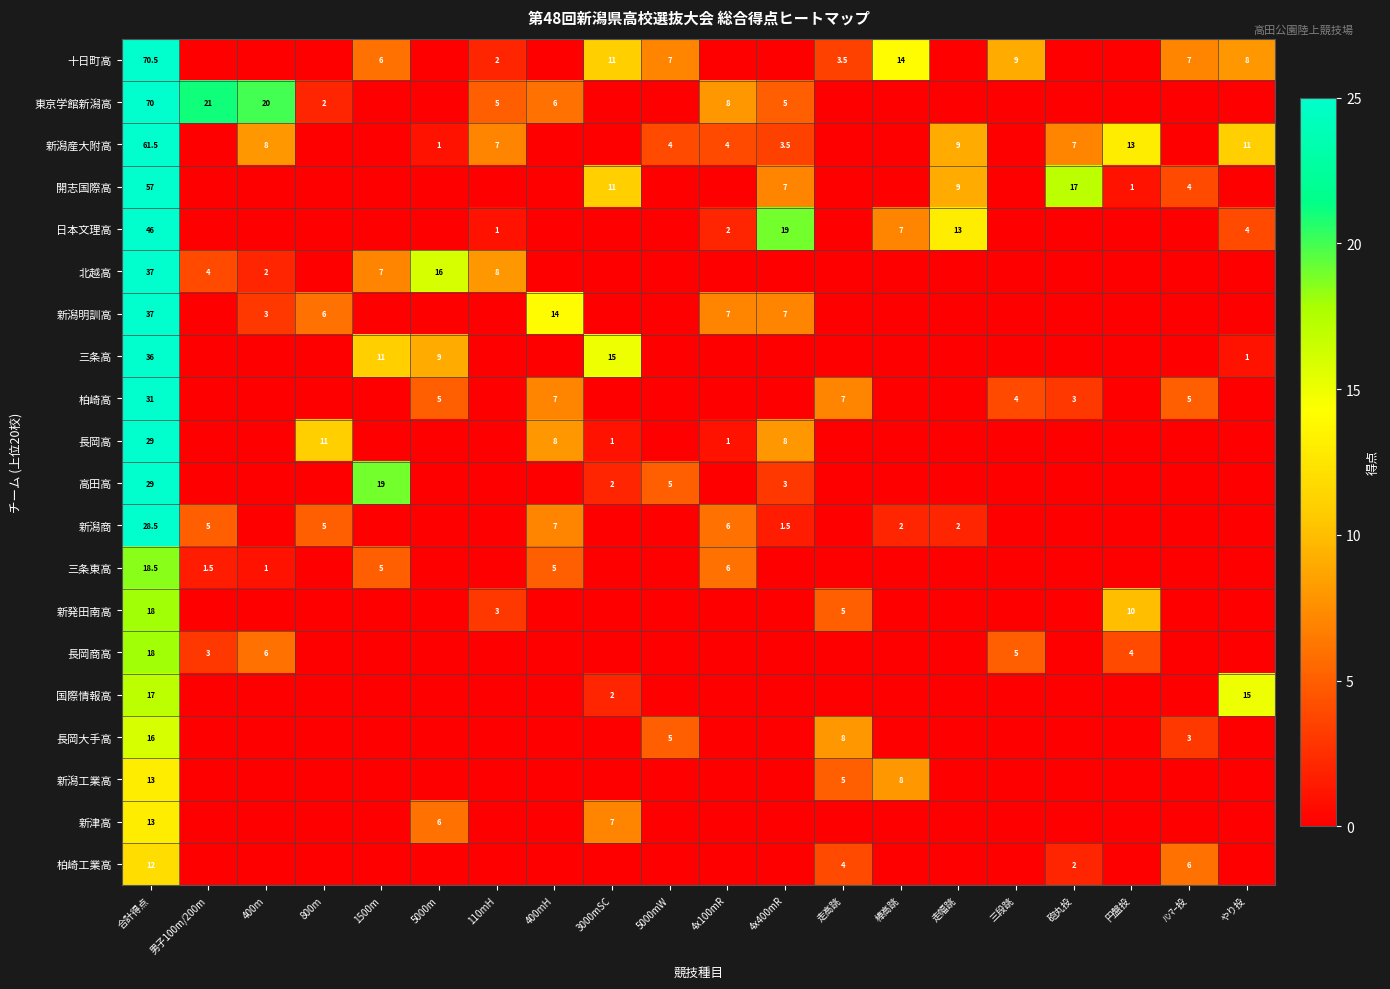

What is the spread (max minus min) of values at 4x100mR?

8.0